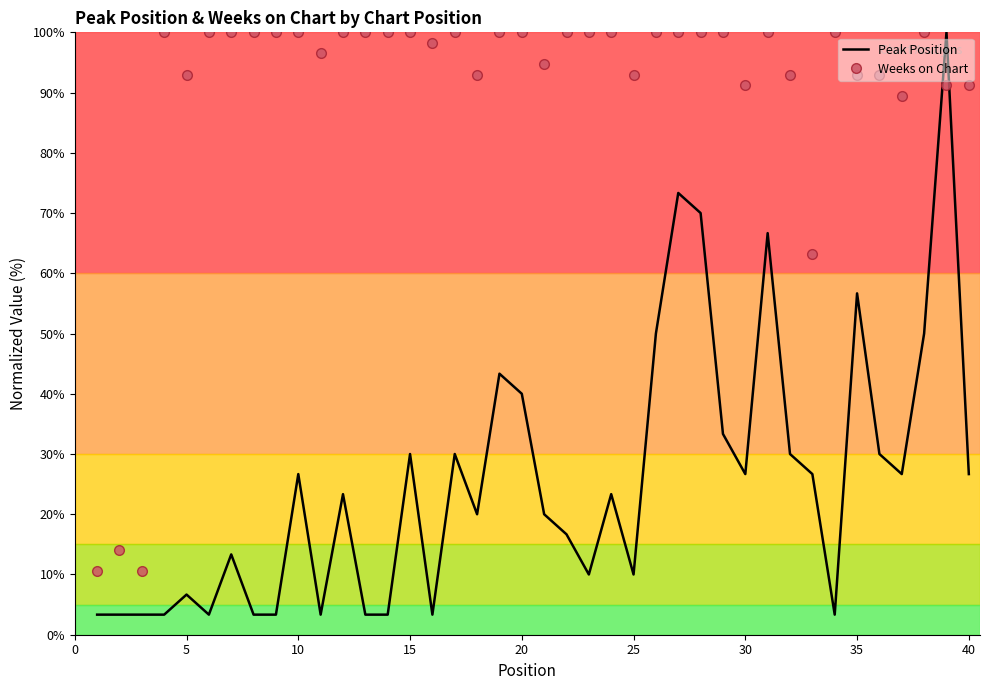

Which series has the largest total across all categories?

Weeks on Chart